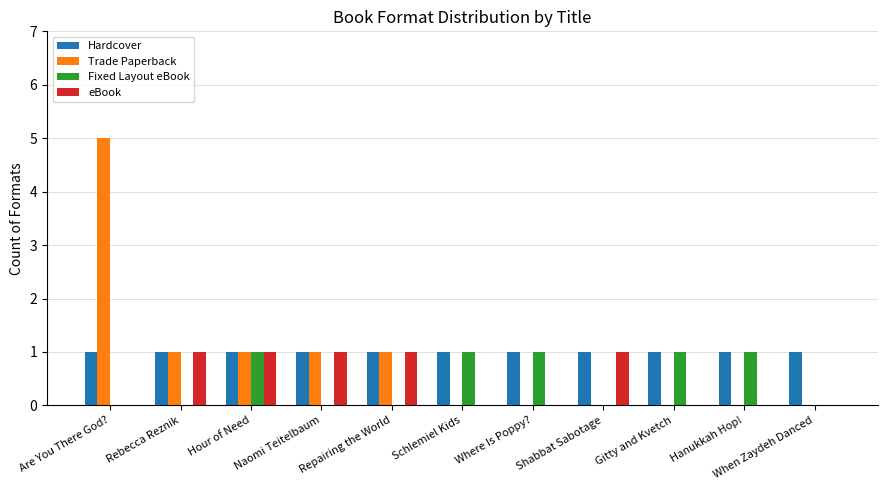

What is the greatest value displayed?

5